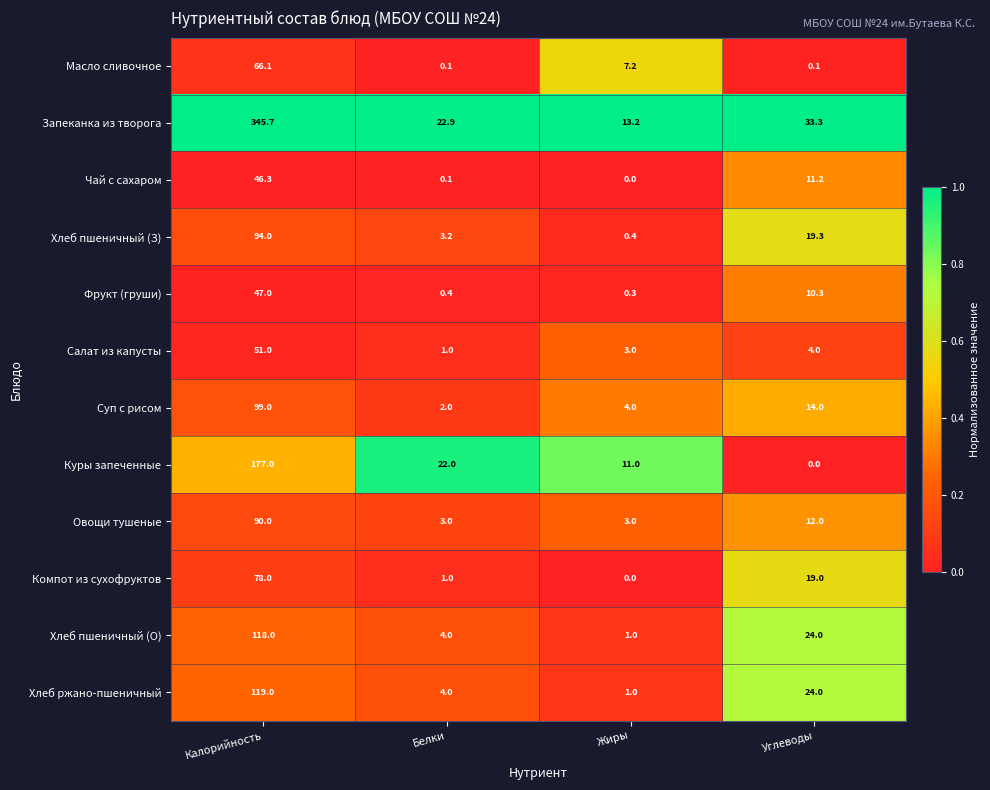

The Овощи тушеные series shows 138.7 at Калорийность. True or false?

False